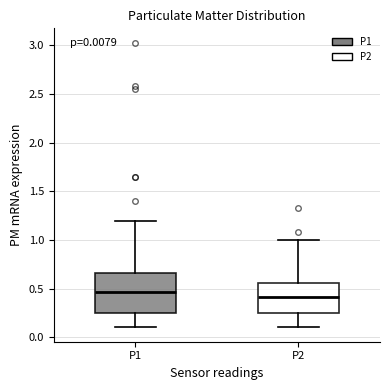

Comparing the boxes themselves (not the whiskers), which one is the tallest?

P1